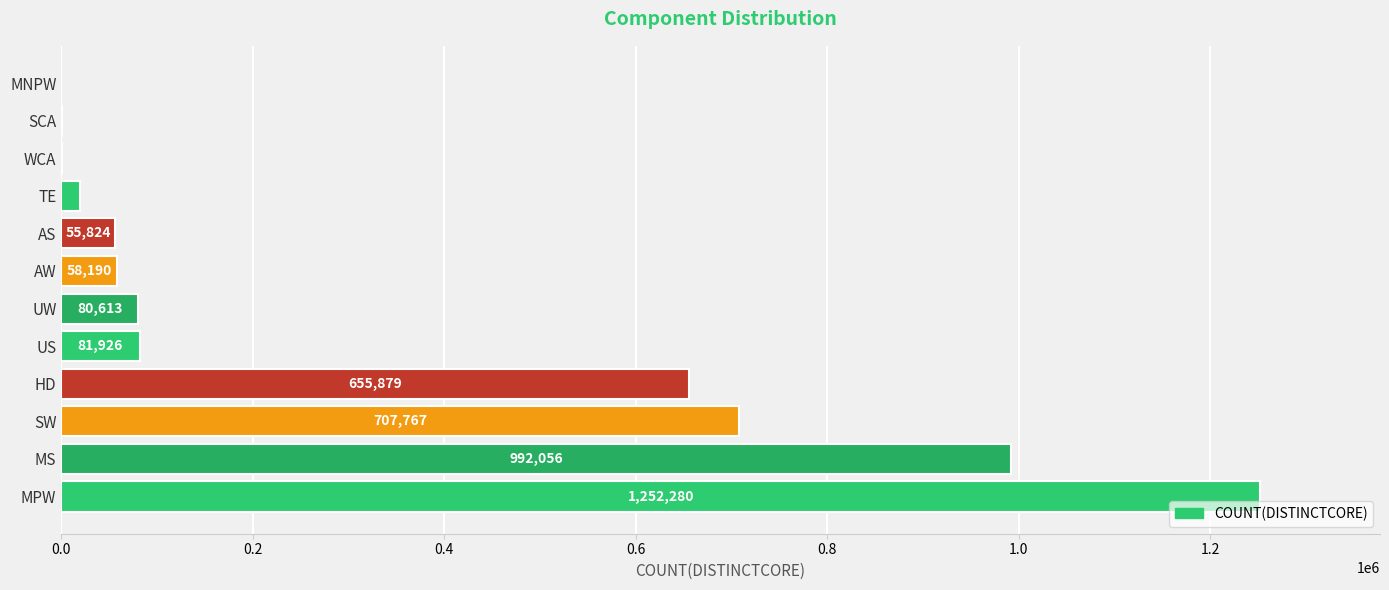

Where is the data nearest to the value 626191?

HD